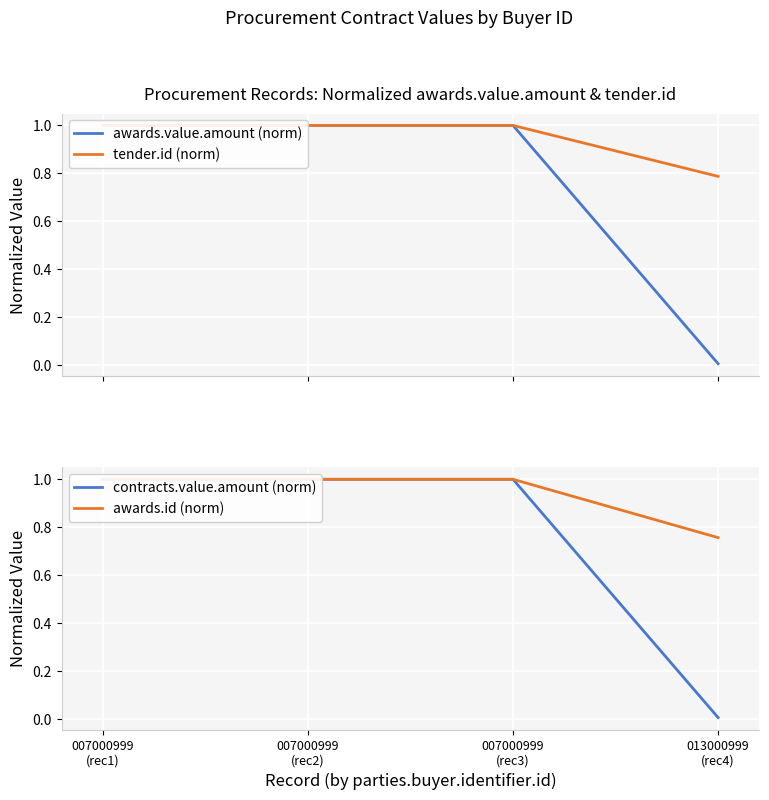

List the series in order of their peak value, lowest first.

awards.value.amount (norm), tender.id (norm), contracts.value.amount (norm), awards.id (norm)